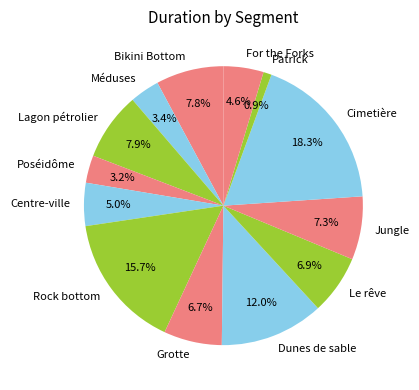

How much of the chart is everything except Patrick?

99.1%